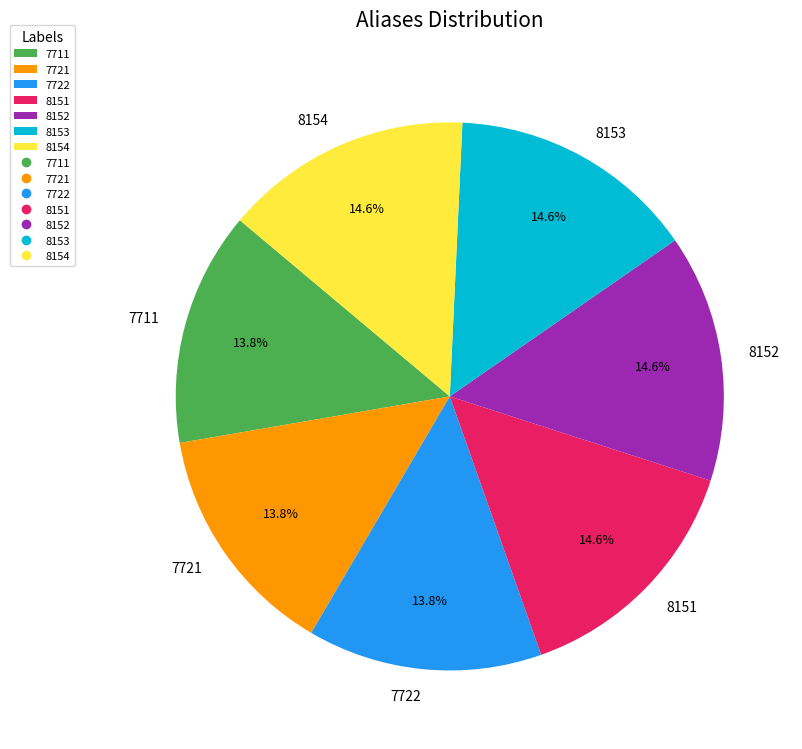

Is there any slice that represents more than half of the pie?

No